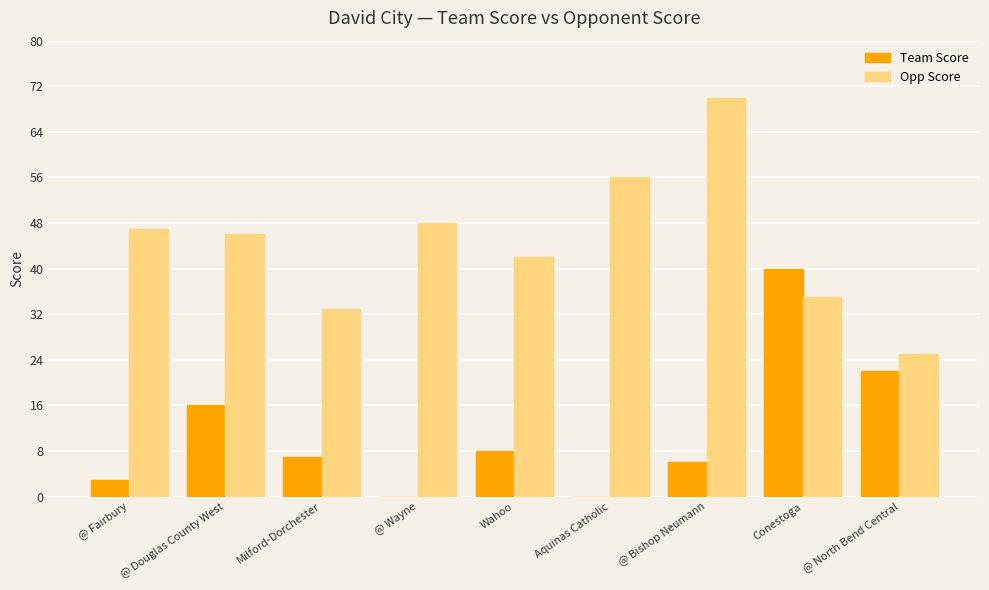

How many series are shown in this chart?

2